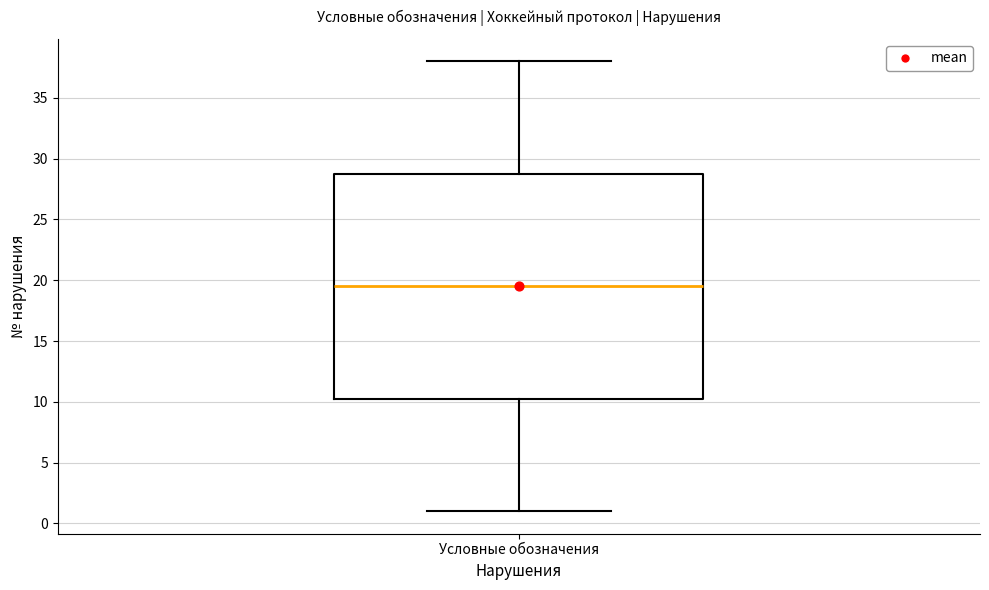

Read this box plot against the y-axis: the position of the median line, the range covered by the box, and the ends of both whiskers. The values are not printed on the chart, so give them approximately, as read against the axis.

median 19.5, box 10.5 to 29.0, whiskers 1.0 to 38.0